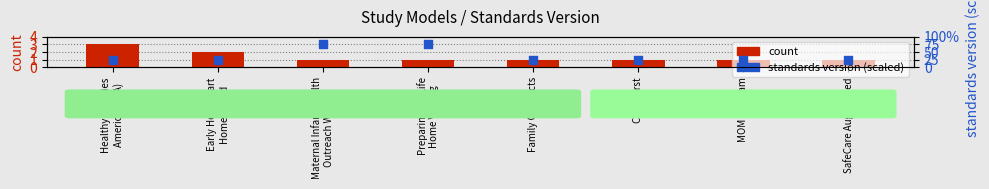

What is the total value across all series at Family Connects?

26